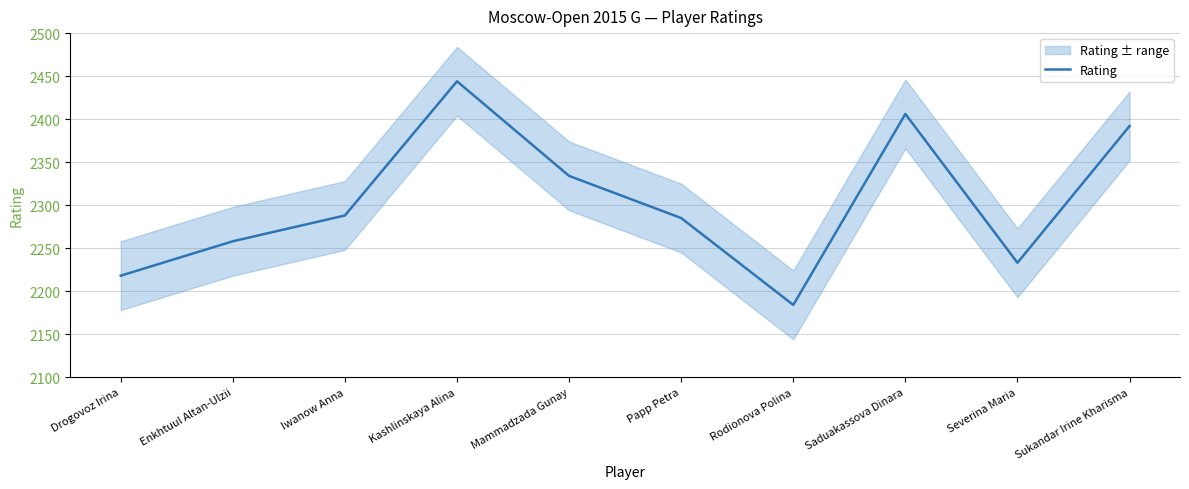

Approximately how many times larger is the value at Saduakassova Dinara compared to Sukandar Irine Kharisma?

1.0